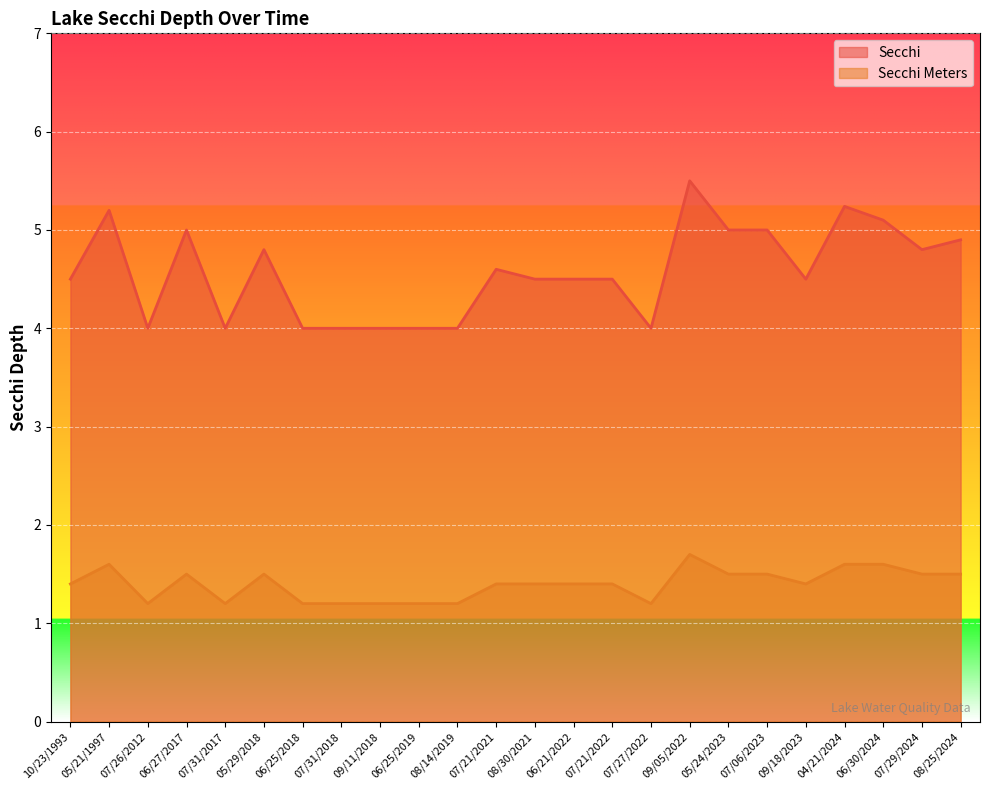

True or false: Secchi Meters has a value of 2.0 at 08/30/2021.

False